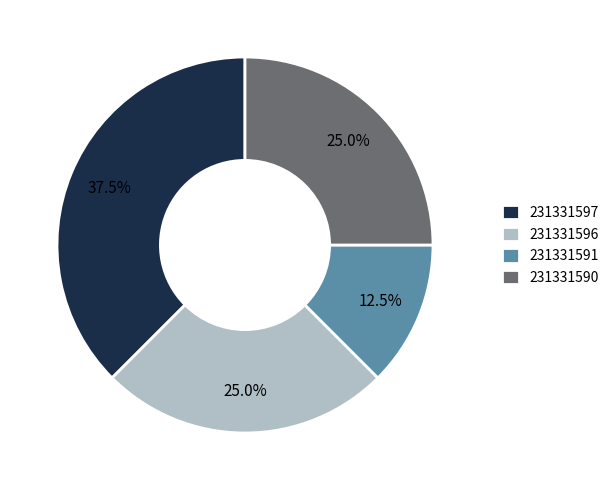

How many slices are in this pie chart?

4